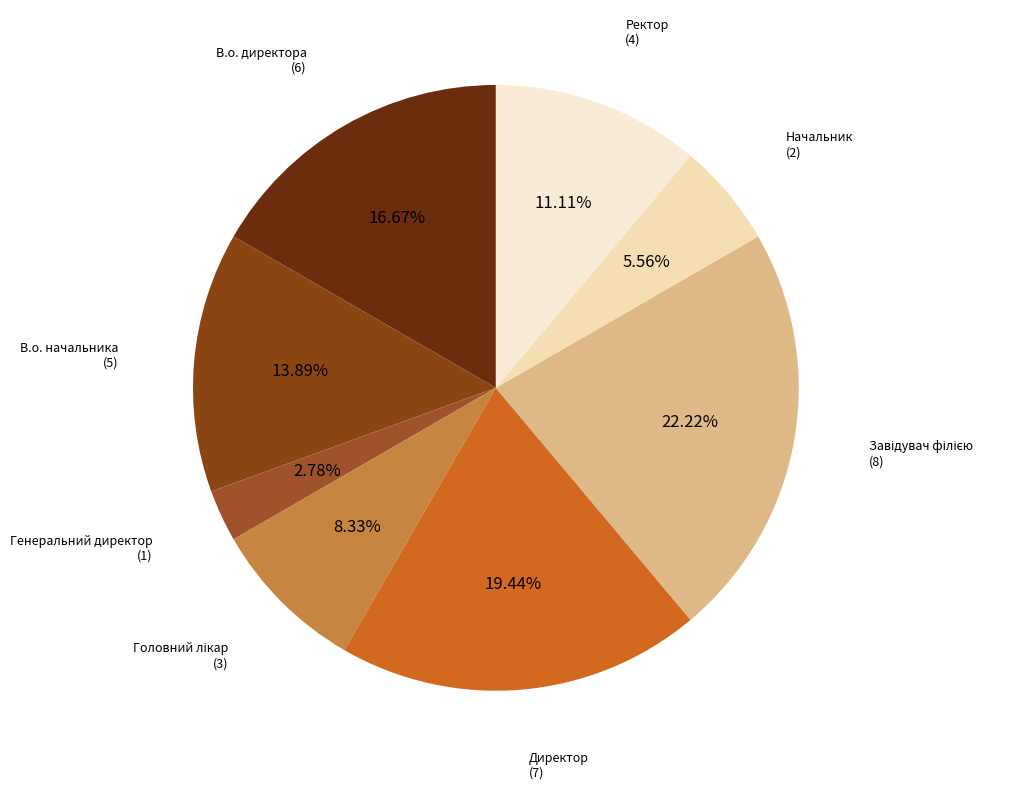

How many slices are in this pie chart?

8